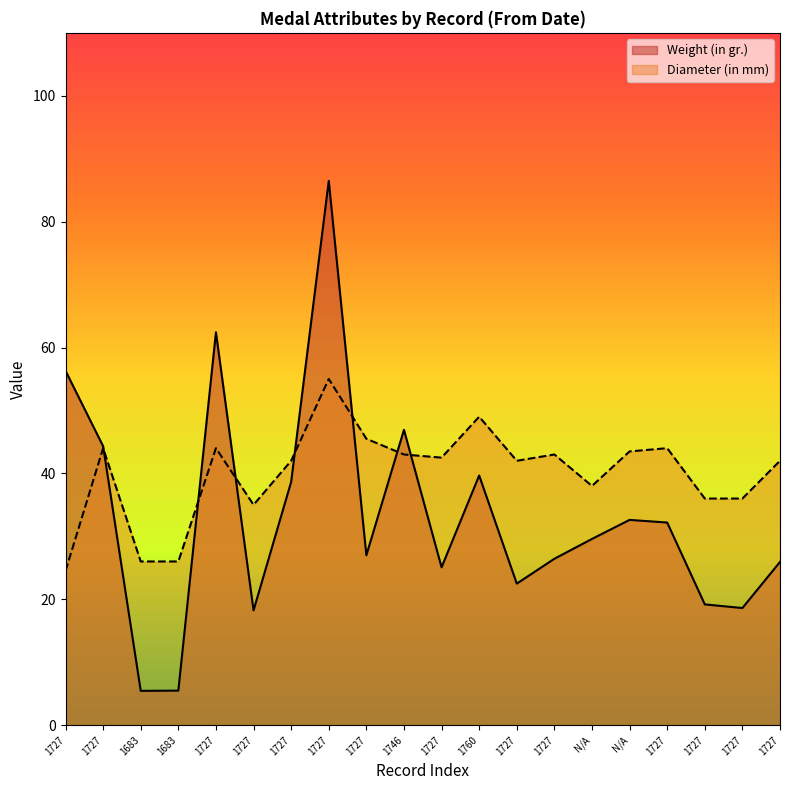

Does the chart have visible grid lines?

No